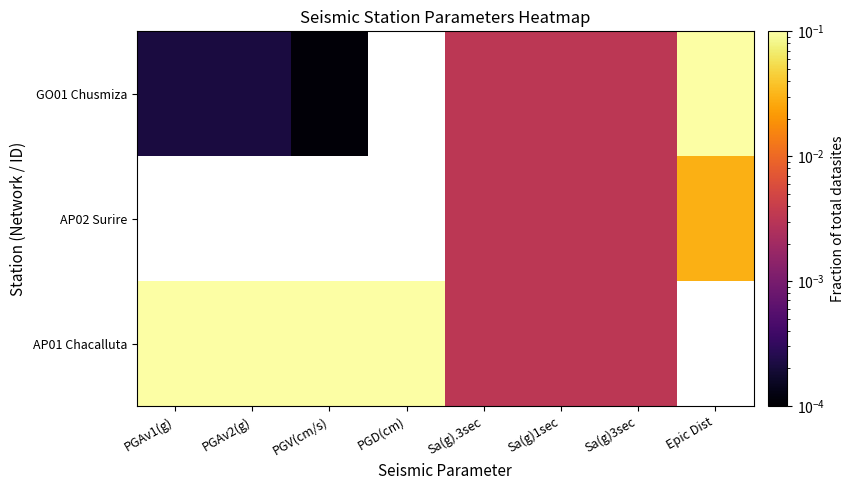

Count the number of data series in this chart.

3